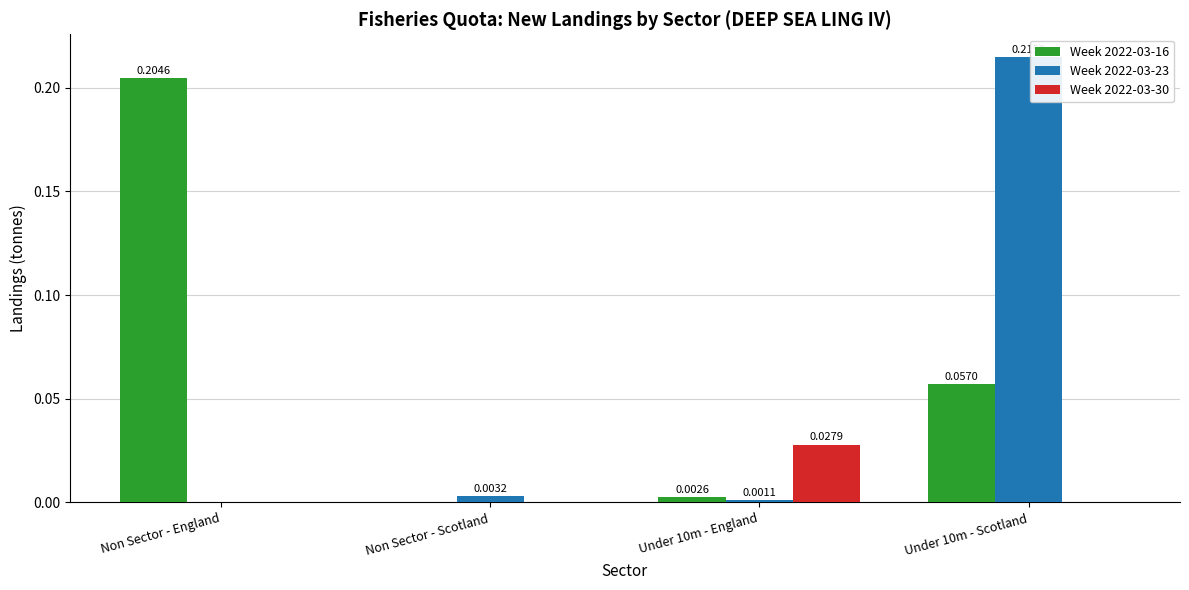

Is the value of Week 2022-03-23 at Non Sector - England greater than the value of Week 2022-03-16 at Non Sector - England?

No